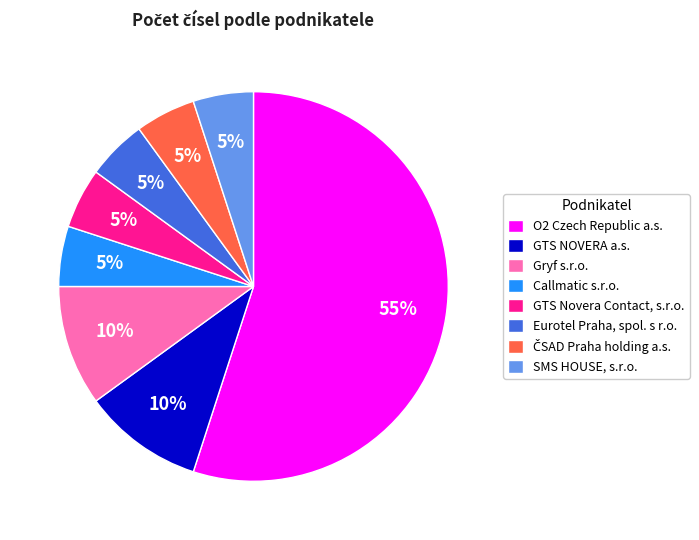

Does any single category account for the majority?

Yes